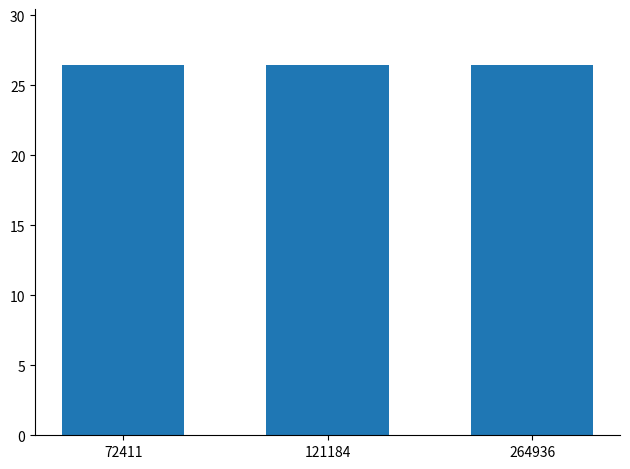

Approximately how many times larger is the value at 72411 compared to 121184?

1.0